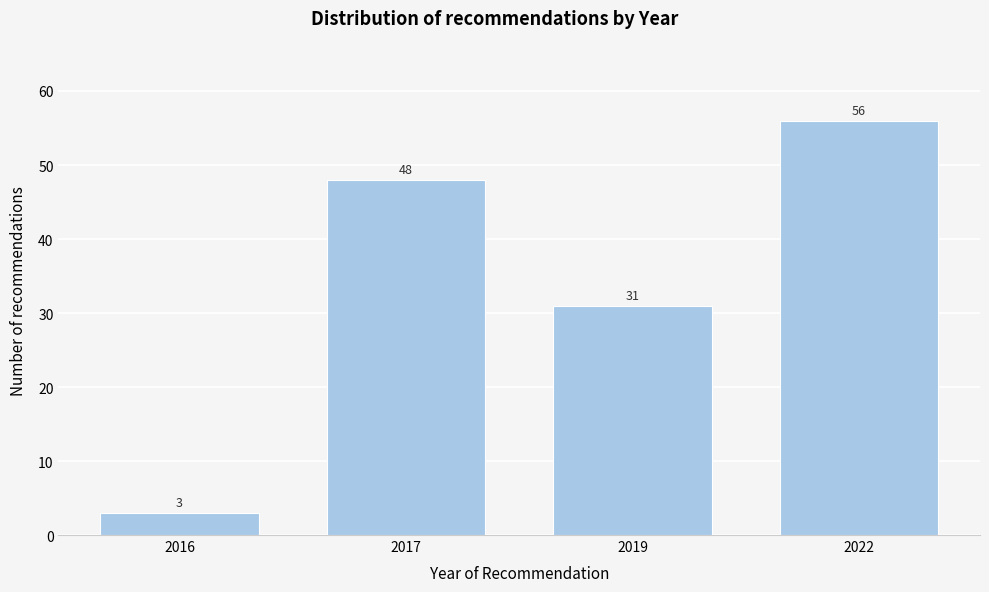

Reading right to left, extract all data points from this chart.

2022=56	2019=31	2017=48	2016=3